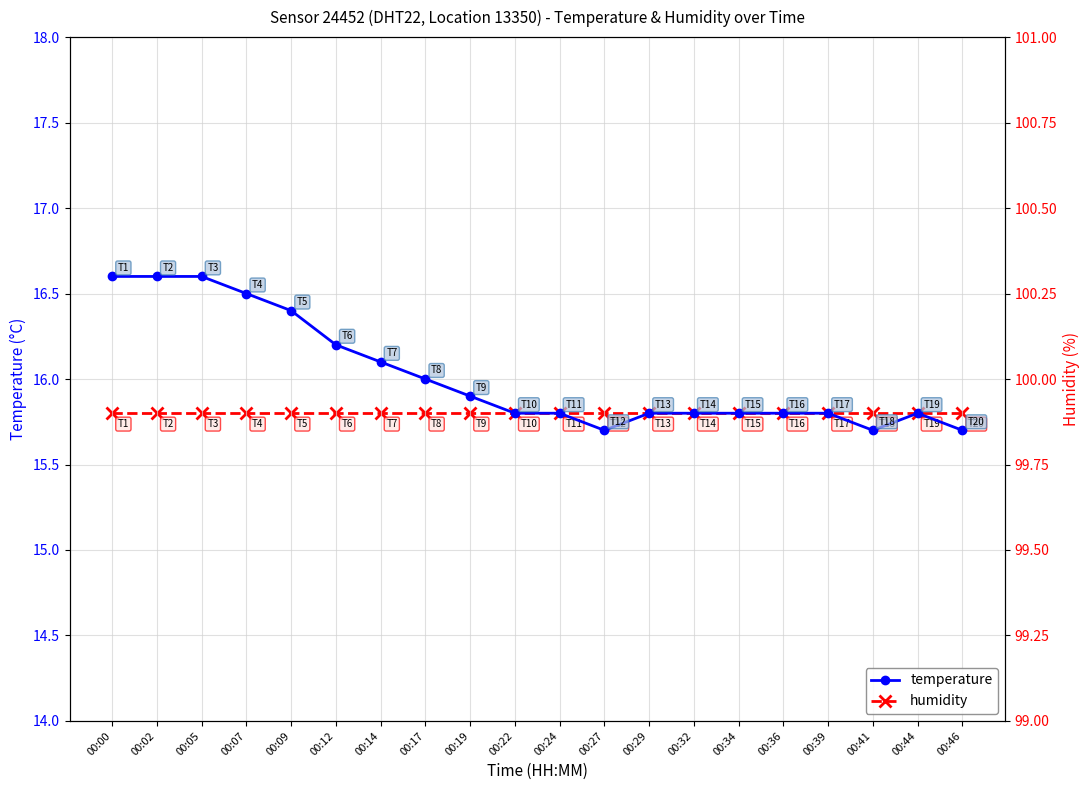

What is the total value across all series at 00:32?

115.7